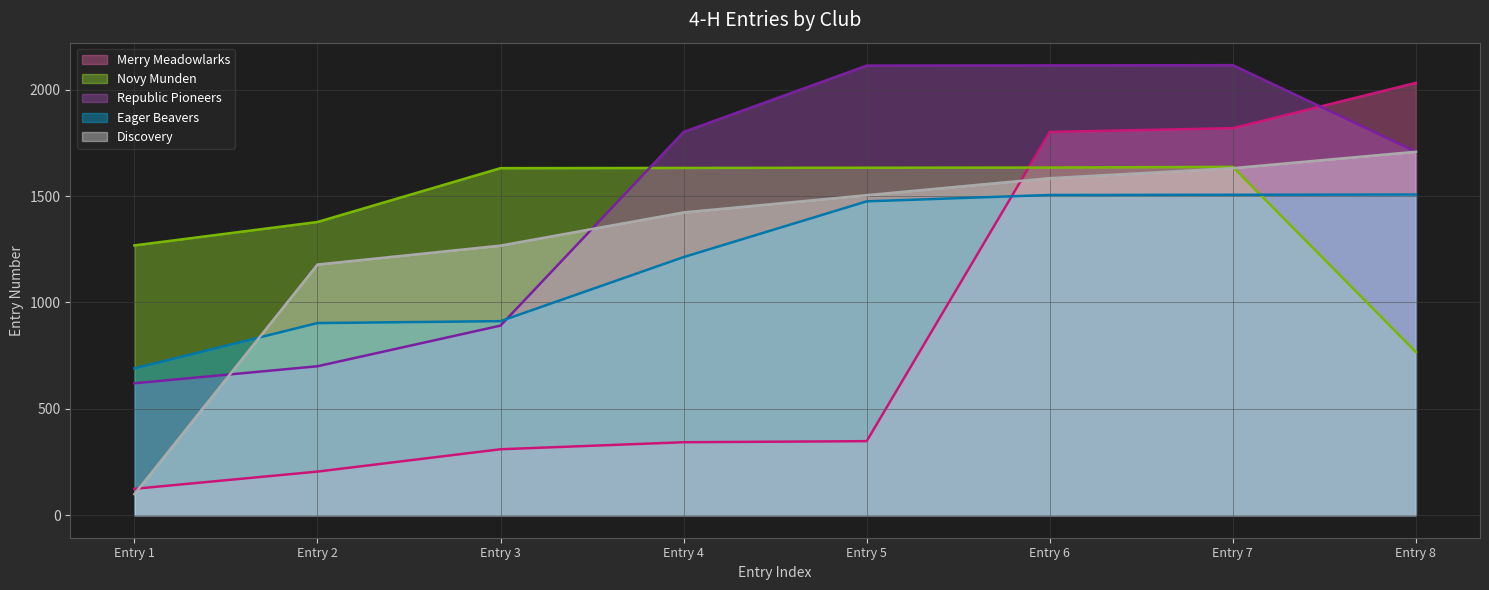

Reading left to right, what are all the values shown in this chart?

Merry Meadowlarks: 124	205	310	343	348	1801	1819	2032
Novy Munden: 1268	1378	1631	1632	1633	1634	1637	767
Republic Pioneers: 620	700	891	1801	2113	2114	2115	1708
Eager Beavers: 690	903	912	1213	1475	1505	1506	1507
Discovery: 99	1178	1267	1423	1504	1584	1631	1708